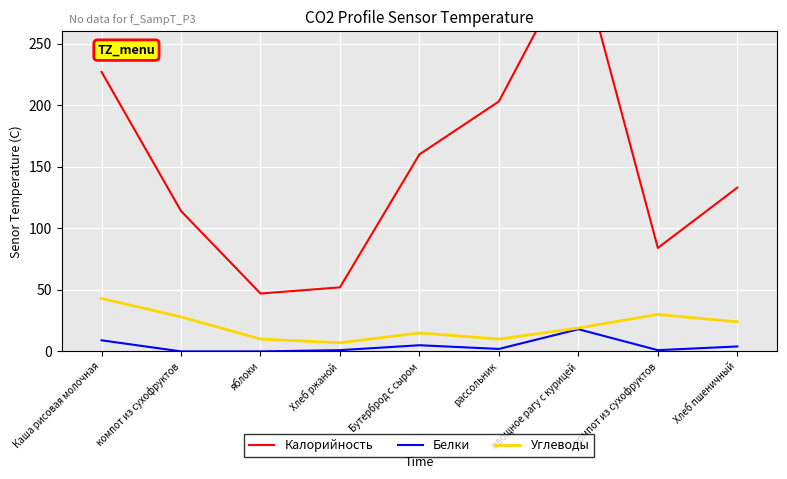

What are all the series names shown in the legend?

Калорийность, Белки, Углеводы